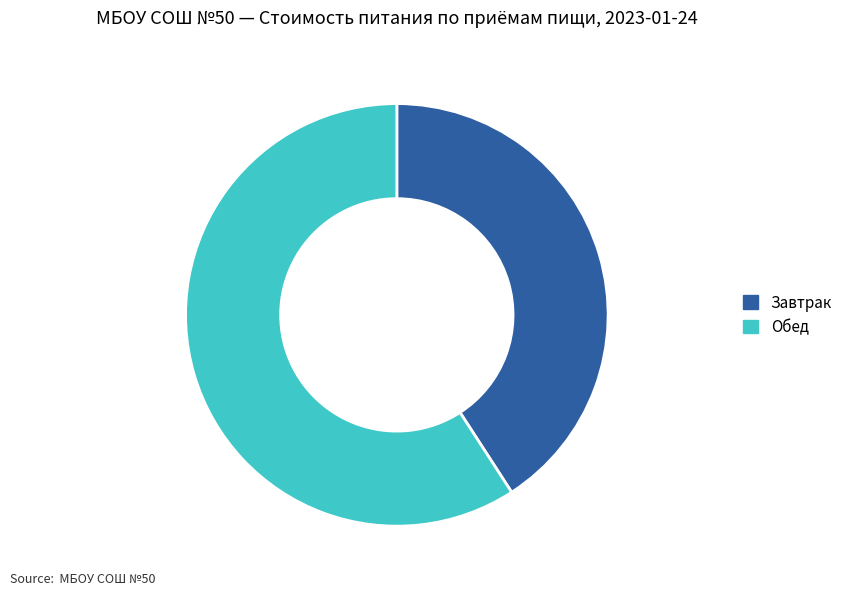

Is the sum of Обед and Завтрак greater than half?

Yes